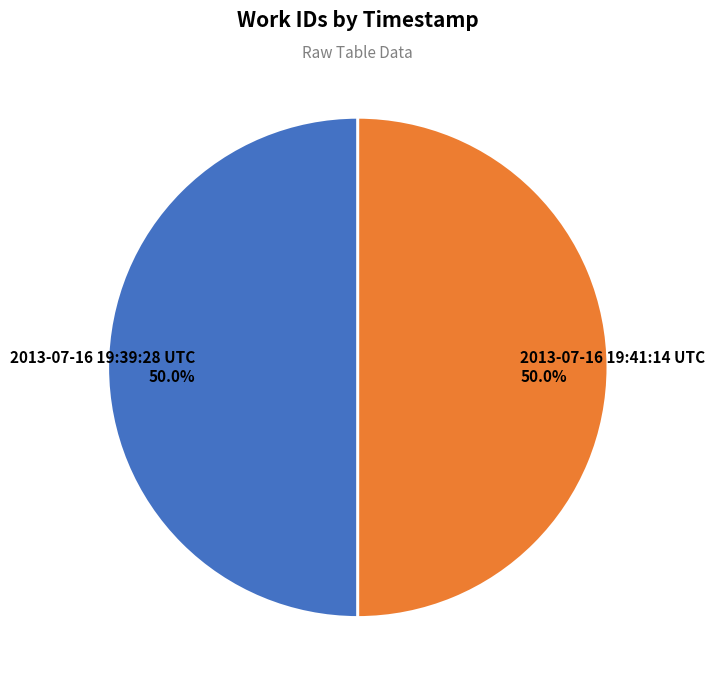

Do 2013-07-16 19:41:14 UTC and 2013-07-16 19:39:28 UTC together represent more than half of the pie?

Yes